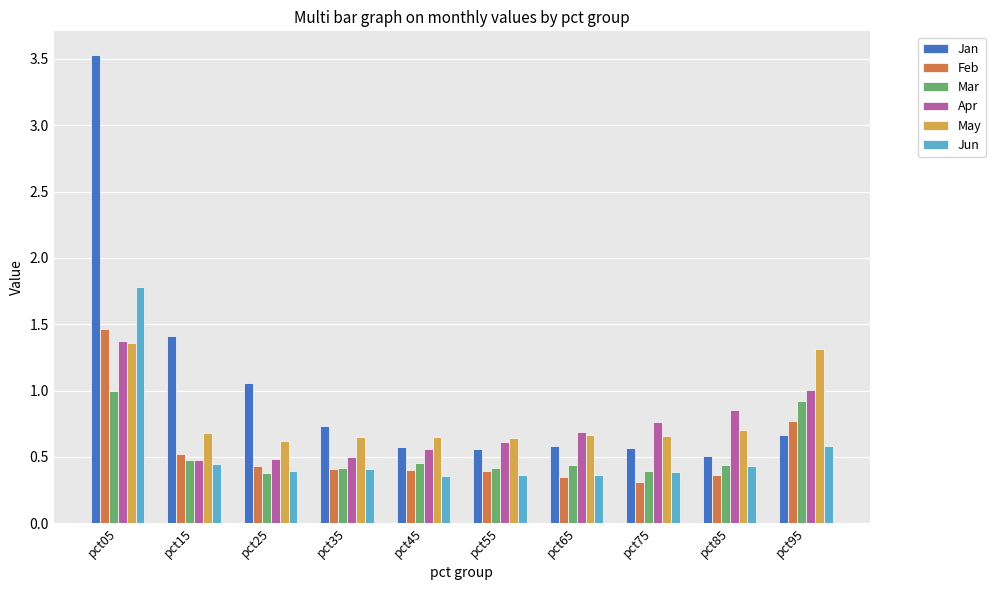

At how many categories does at least one series exceed 1?

4